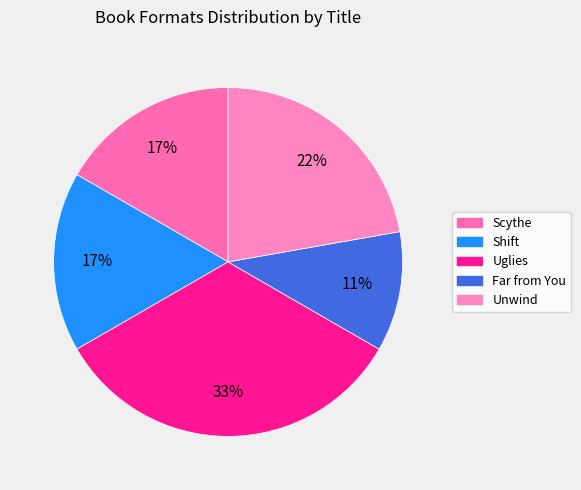

Which category has the biggest portion of the pie?

Uglies